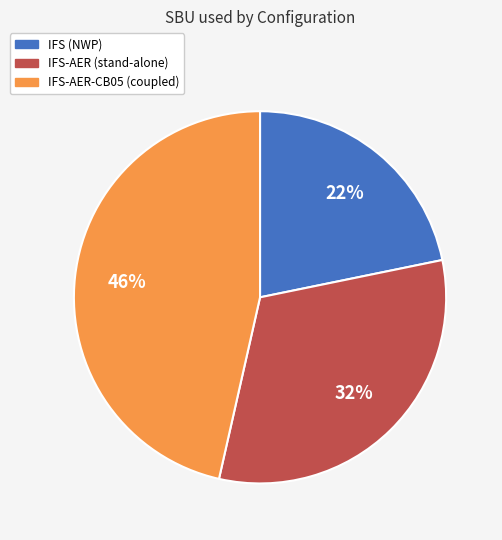

Rank the categories by value from highest to lowest.

IFS-AER-CB05 (coupled), IFS-AER (stand-alone), IFS (NWP)